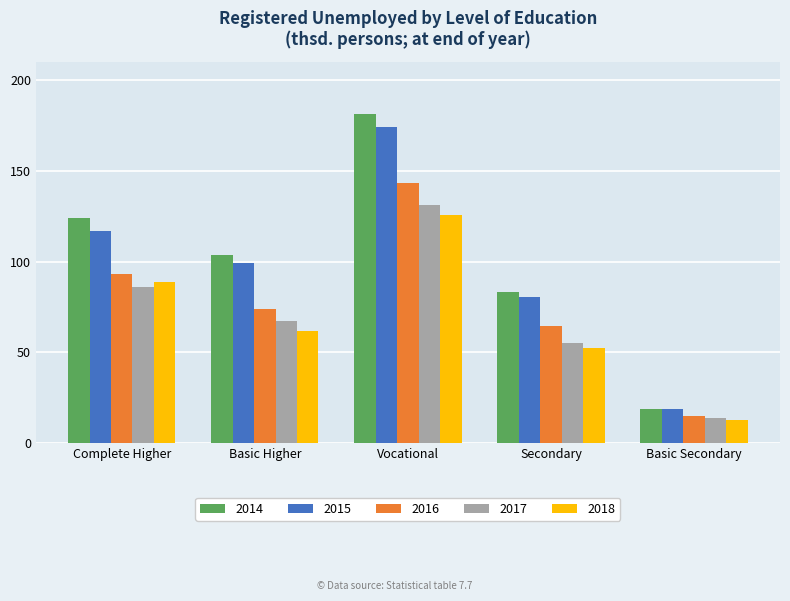

What is the value of the 2017 bar at the 1st from the left?

86.0